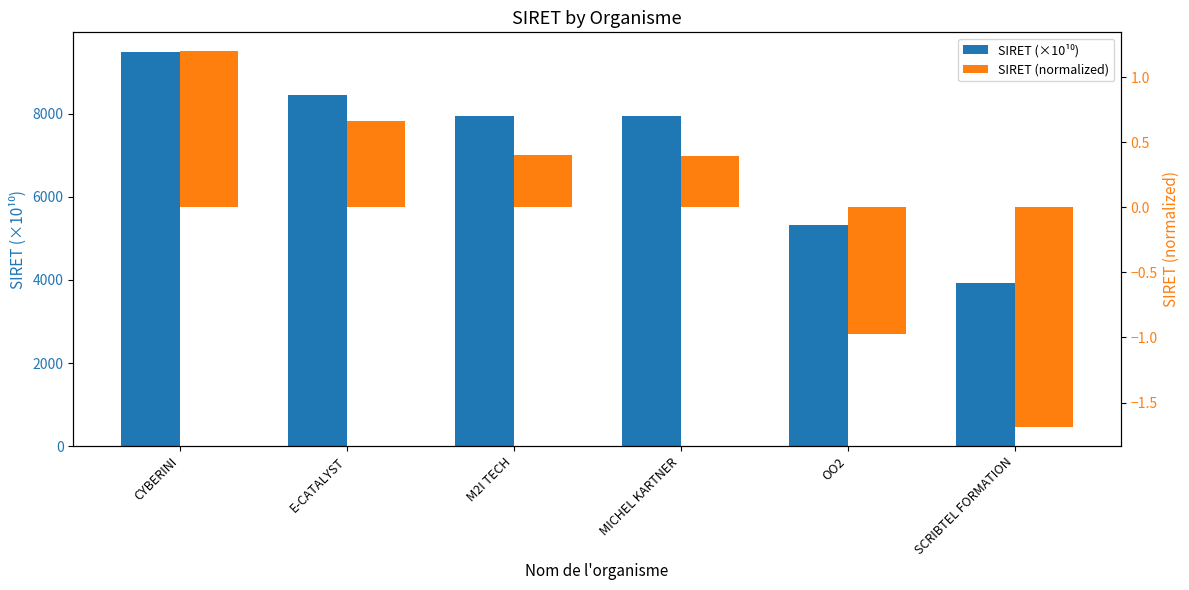

What is the average value of the SIRET (×10¹⁰) series?

7177.5